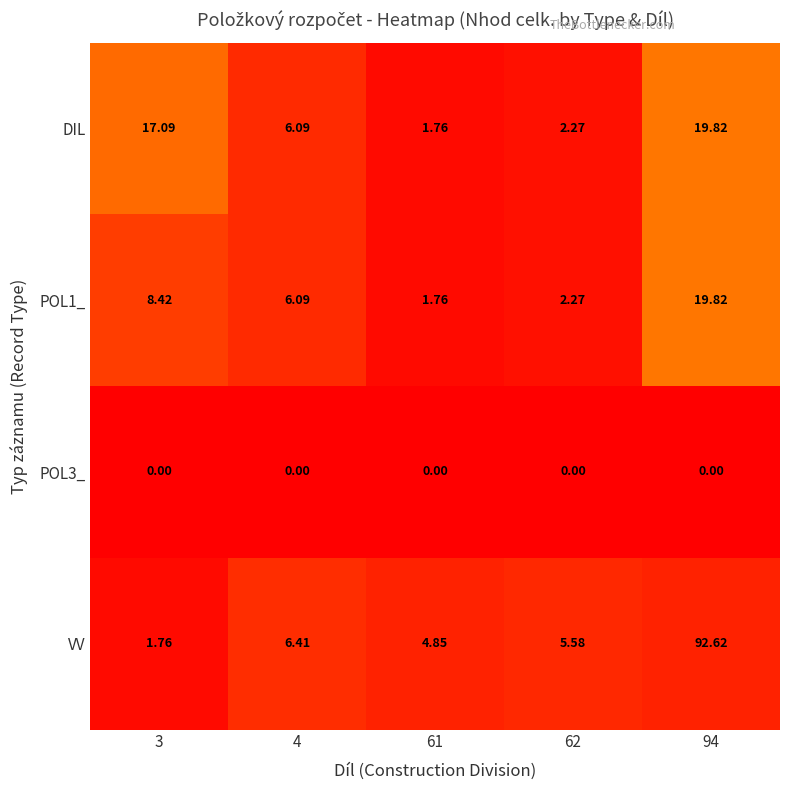

Between 3 and 61, which series saw the biggest shift?

DIL